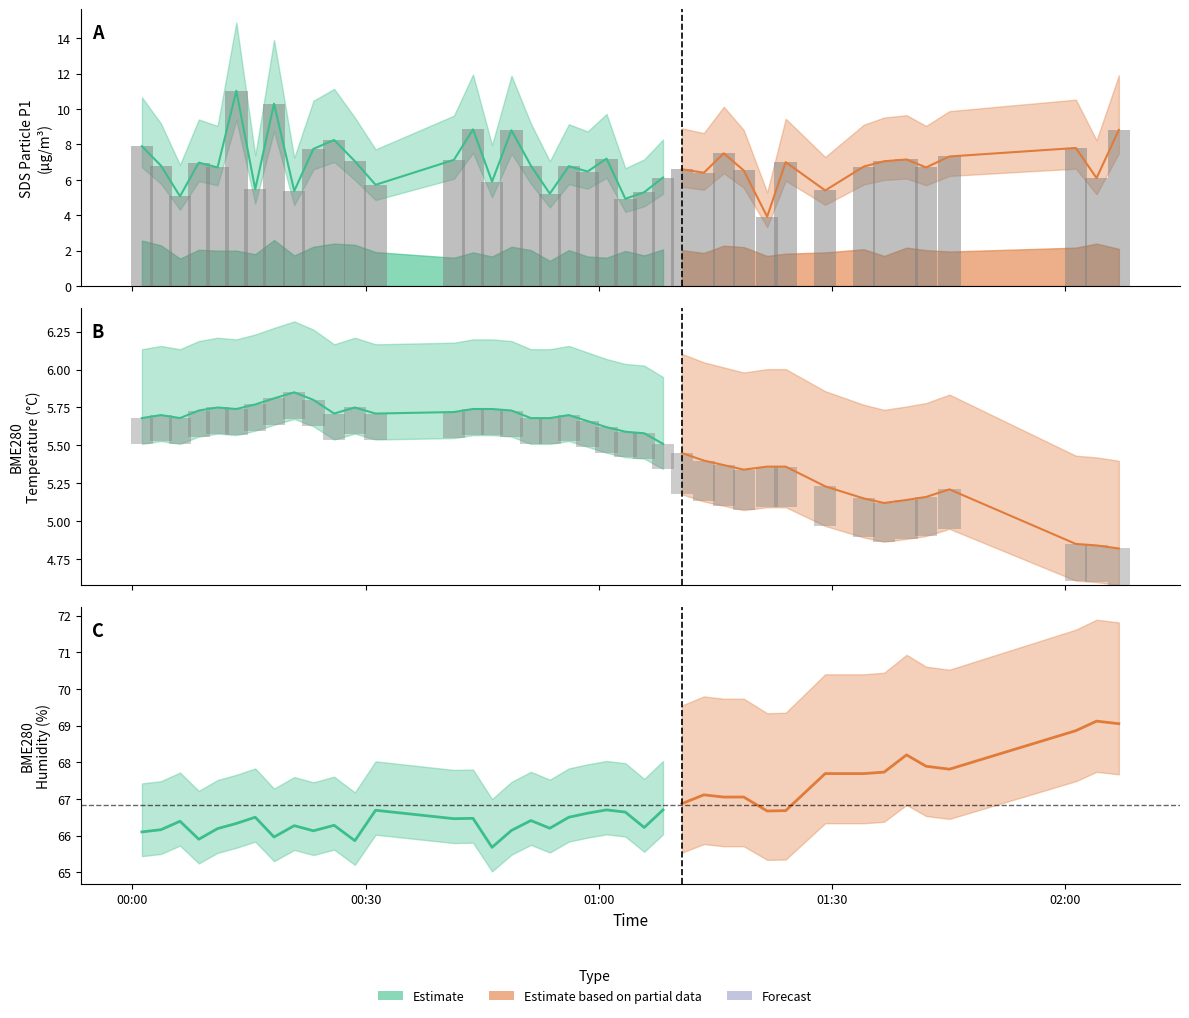

Which series has the largest total across all categories?

BME280_humidity